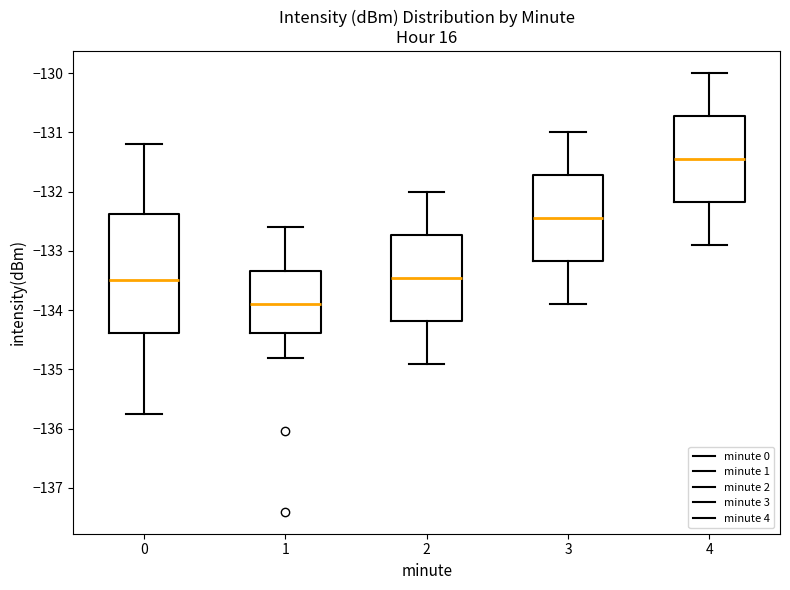

Which box is the tallest, from its lower edge to its upper edge?

0